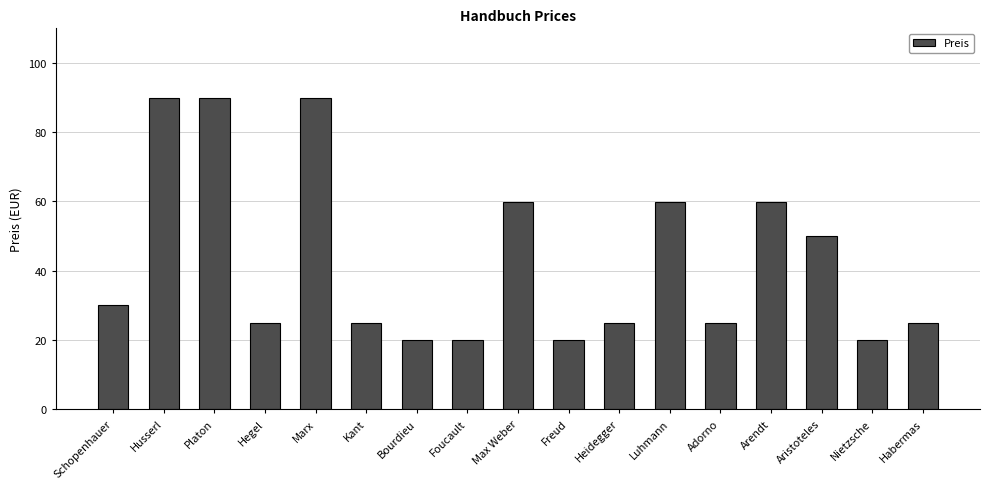

What is the greatest value displayed?

90.0